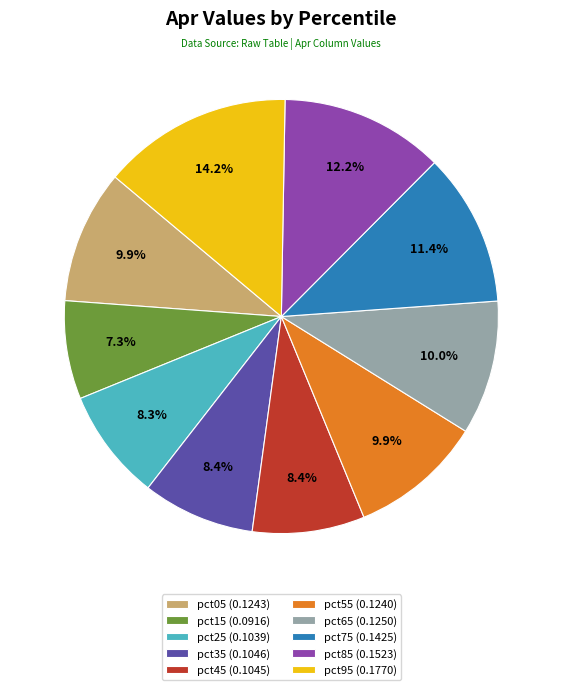

What portion of the pie excludes pct55 (0.1240)?

90.1%